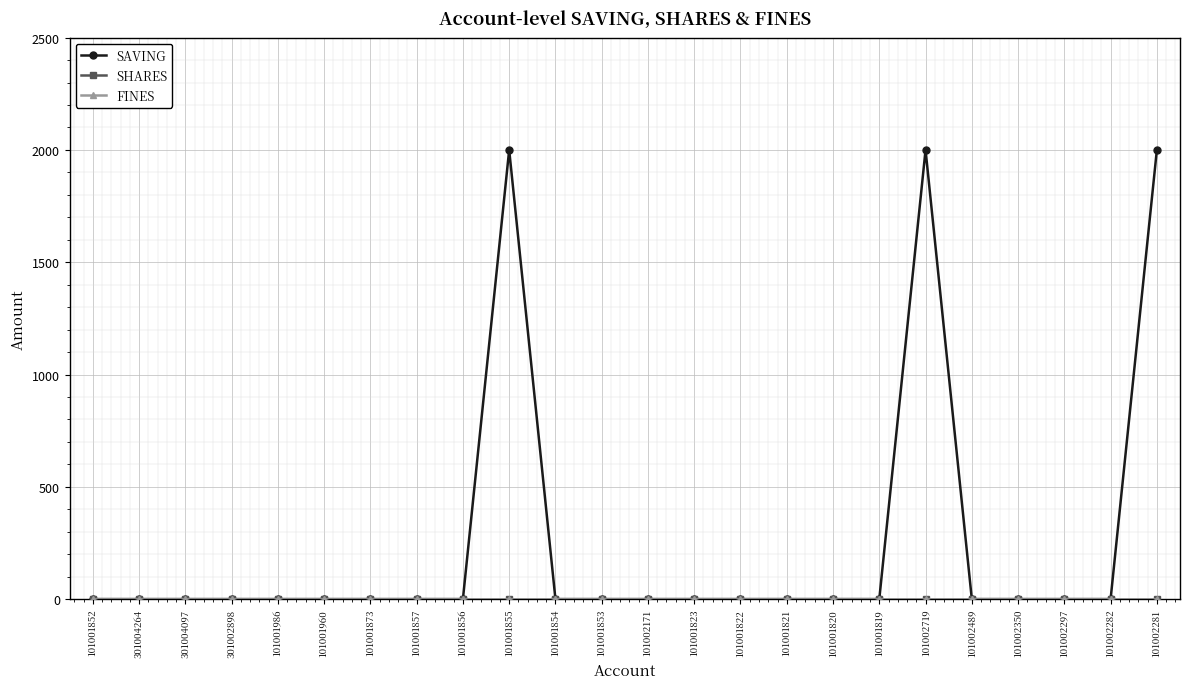

Is the value of SHARES at 101002281 greater than the value of FINES at 301002898?

No